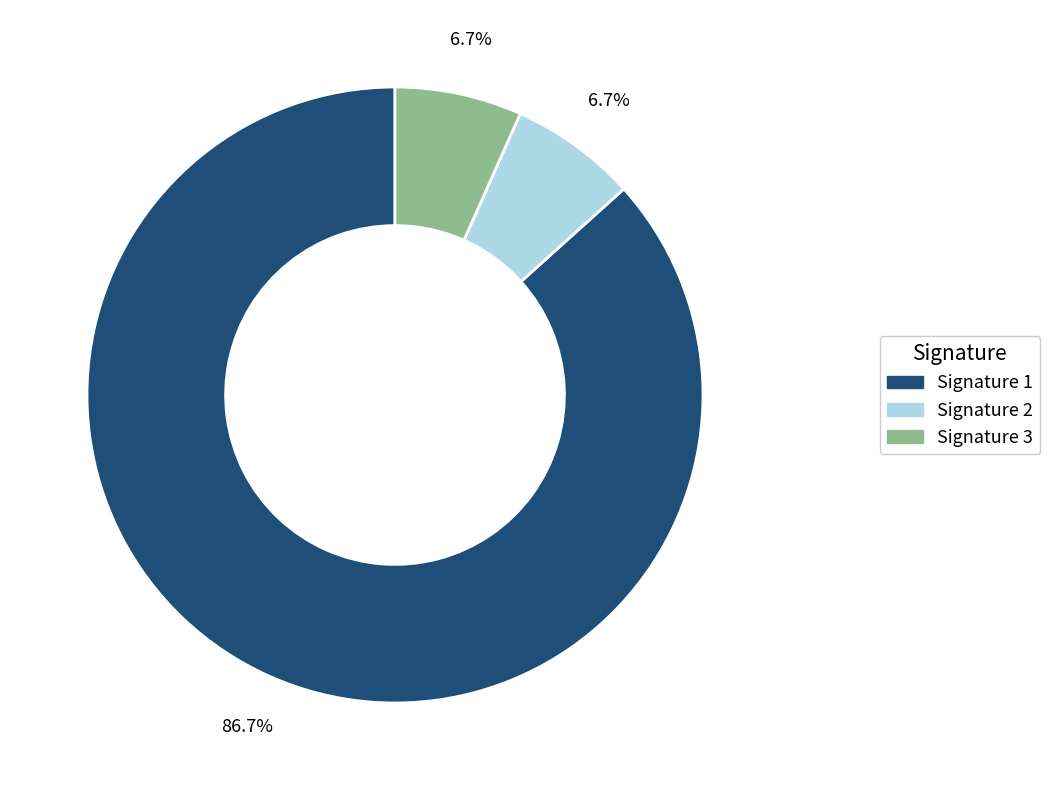

Is there any slice that represents more than half of the pie?

Yes